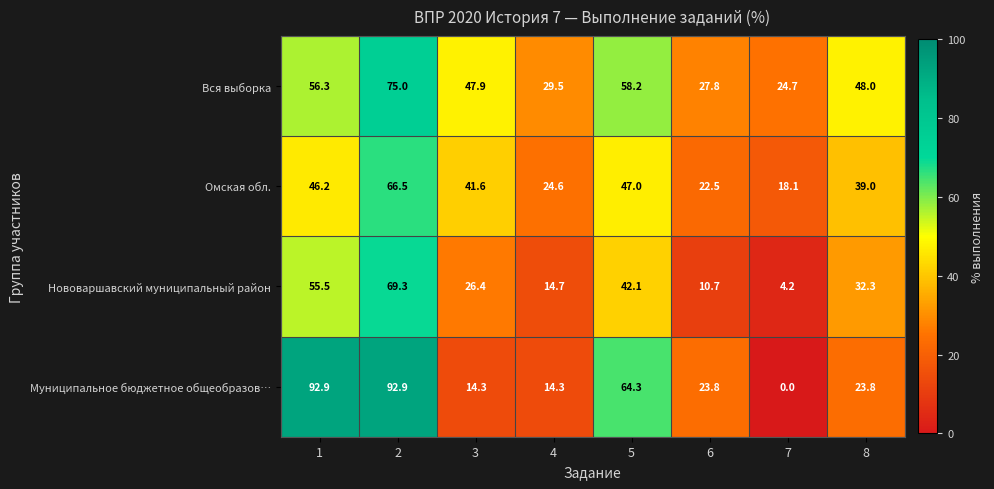

Where is Нововаршавский муниципальный район nearest to the value 36?

8